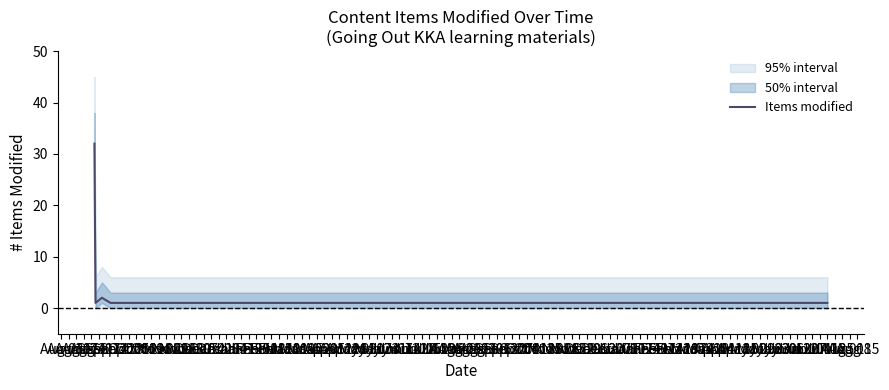

How many interior local valleys (lower than both neighbors) does the data have?

1